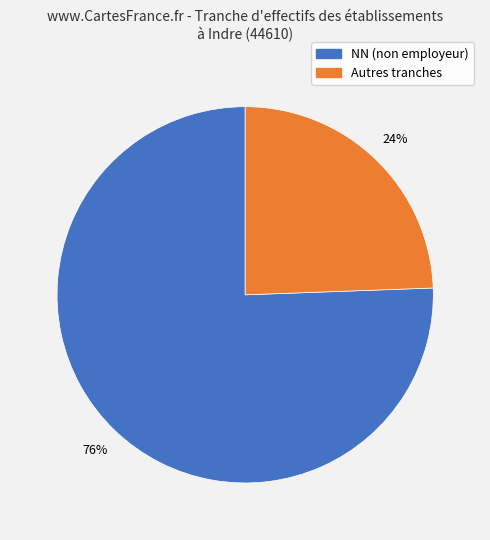

To the nearest percent, what is the average slice percentage?

50%